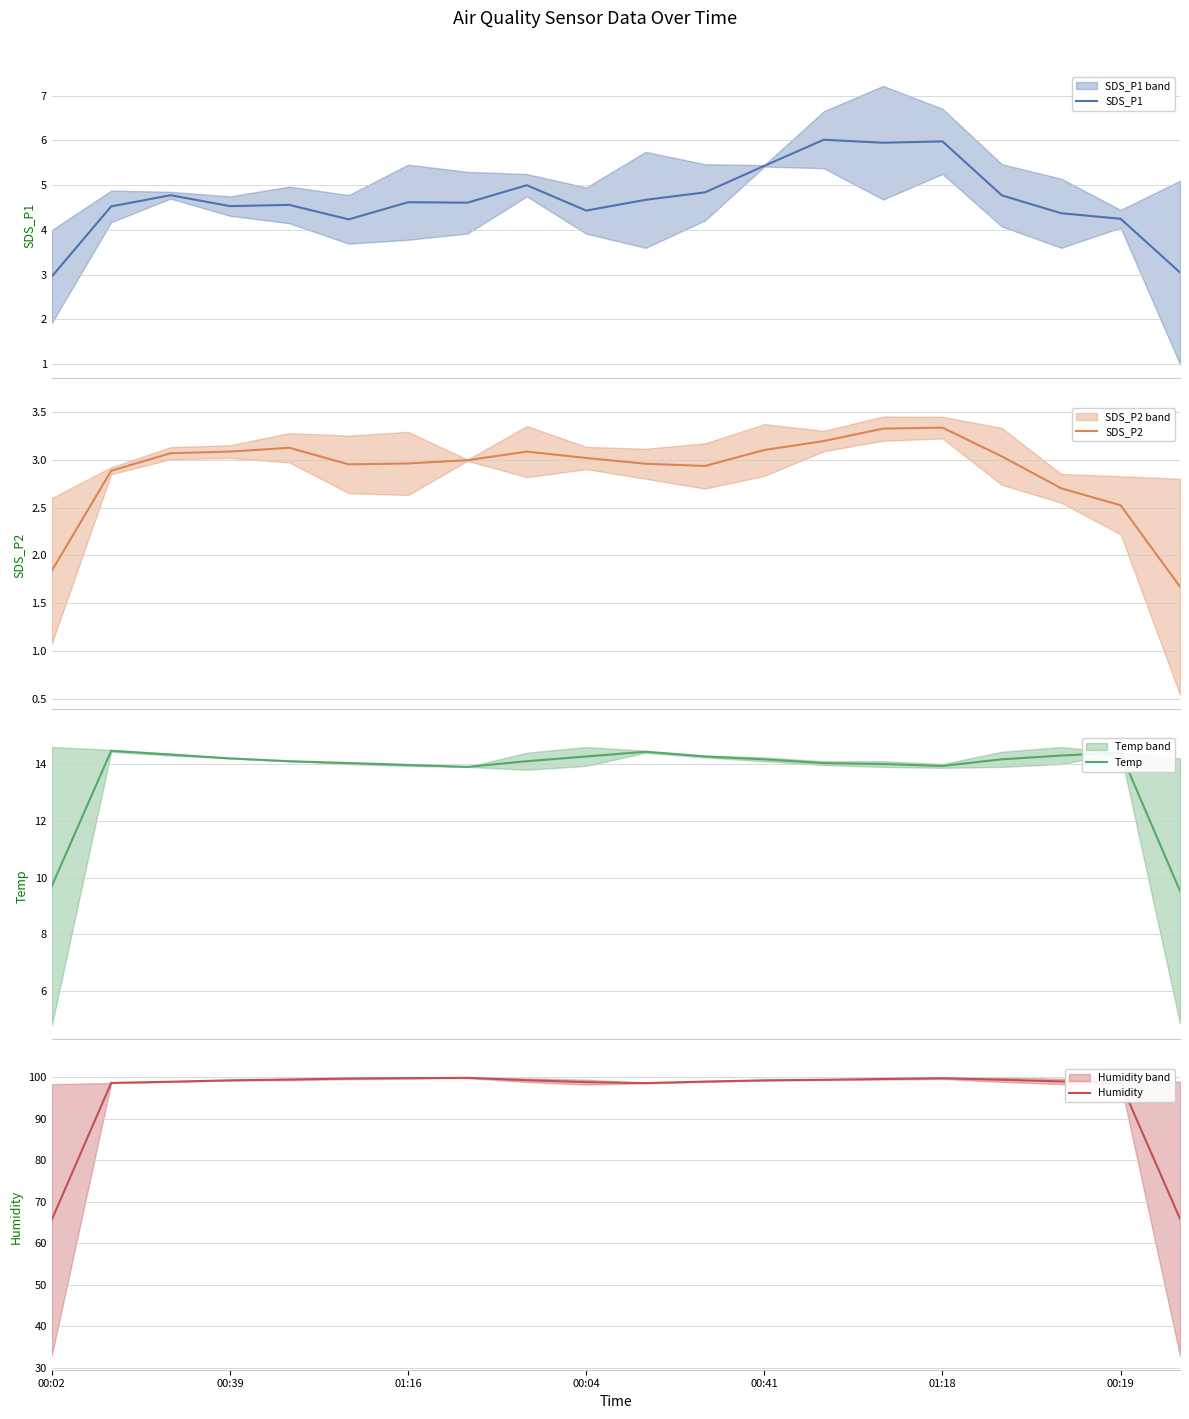

What is the maximum value for SDS_P1?

6.0